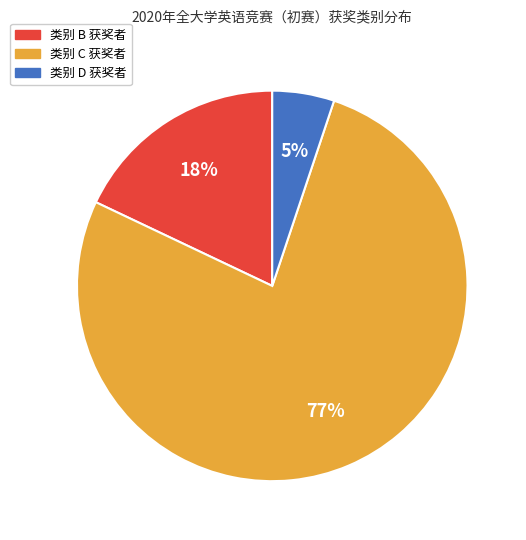

To the nearest percent, what is the difference between the largest and smallest slice percentages?

72%